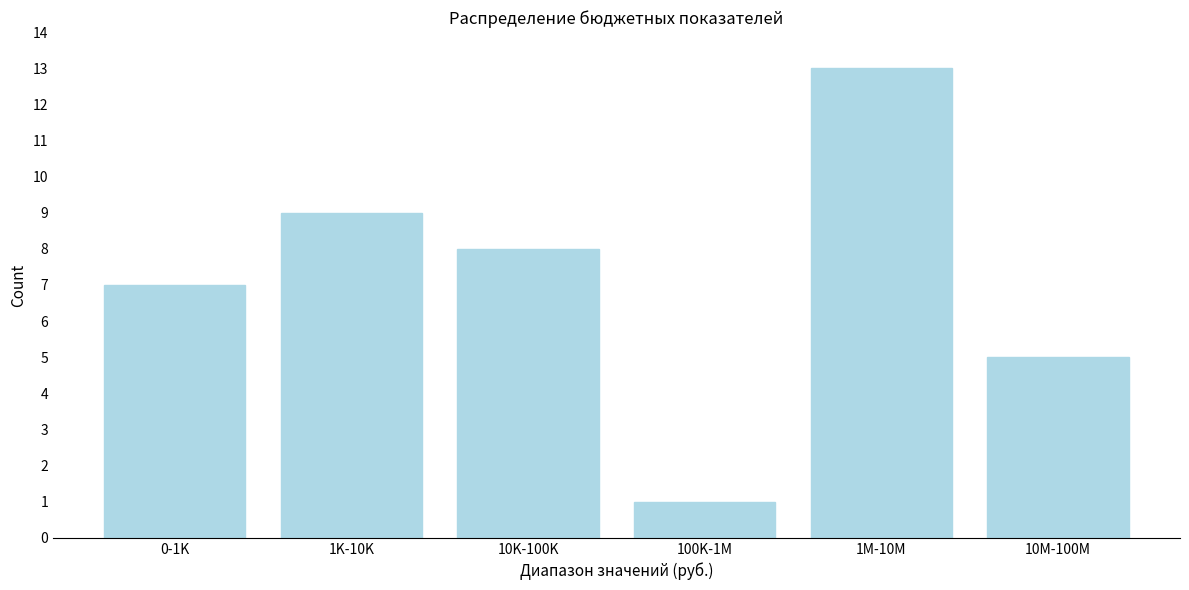

Reading left to right, list all the values displayed in this chart.

0-1K=7	1K-10K=9	10K-100K=8	100K-1M=1	1M-10M=13	10M-100M=5